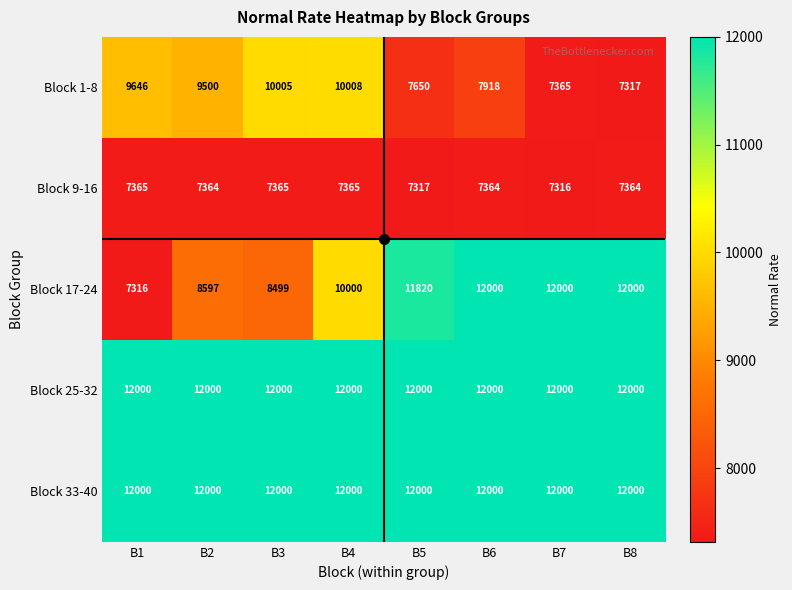

What is the smallest value displayed?

7316